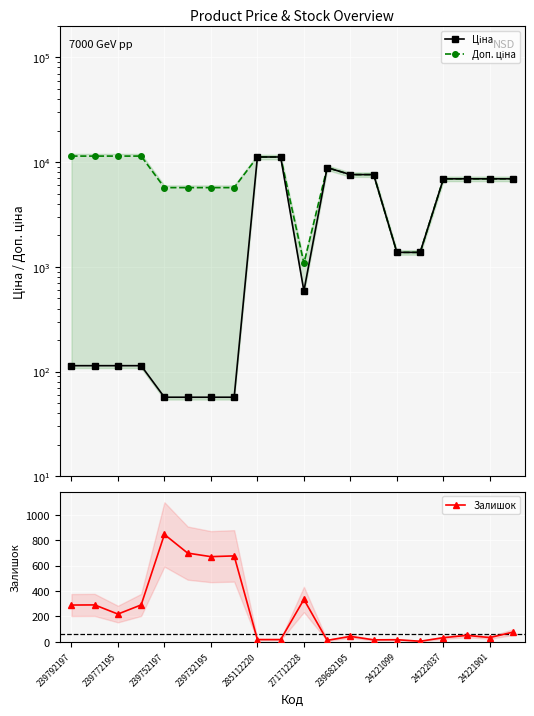

What is the maximum value shown in the chart?

11410.0